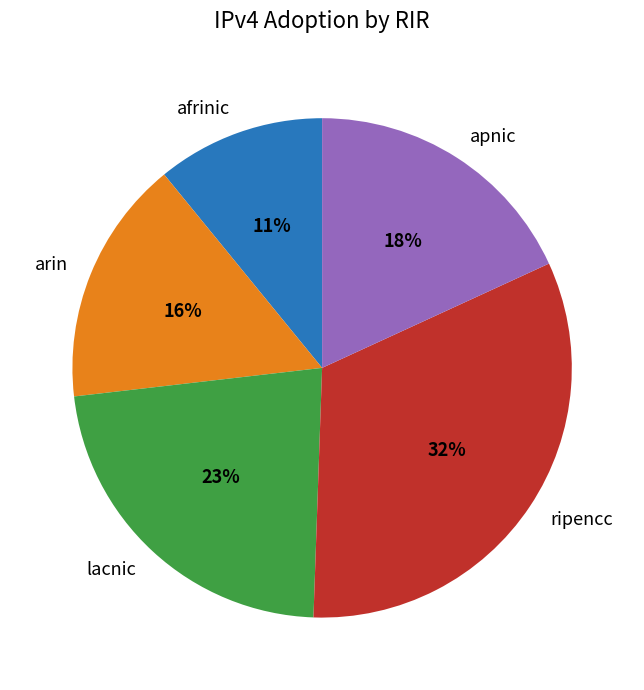

Count the number of slices in the pie.

5